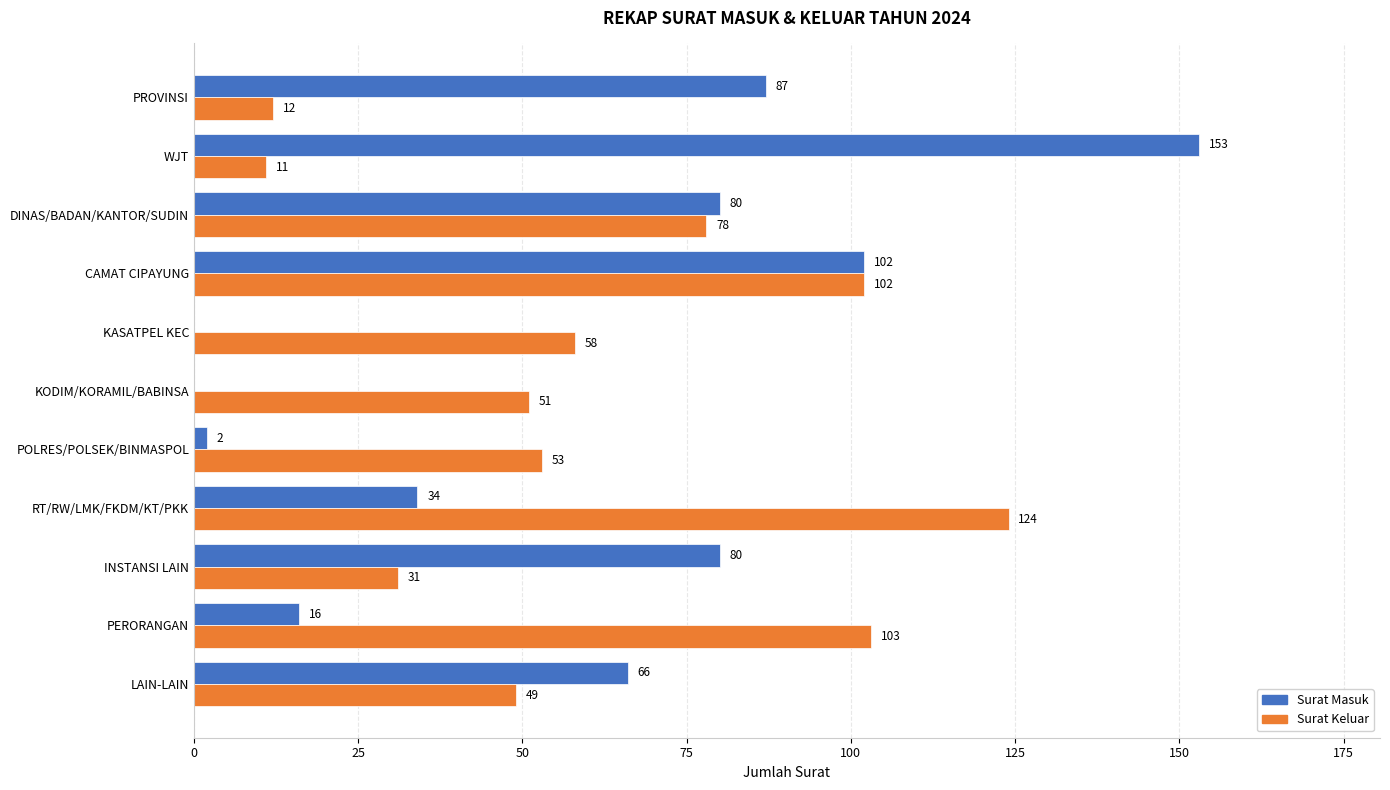

What is the total value across all series at LAIN-LAIN?

115